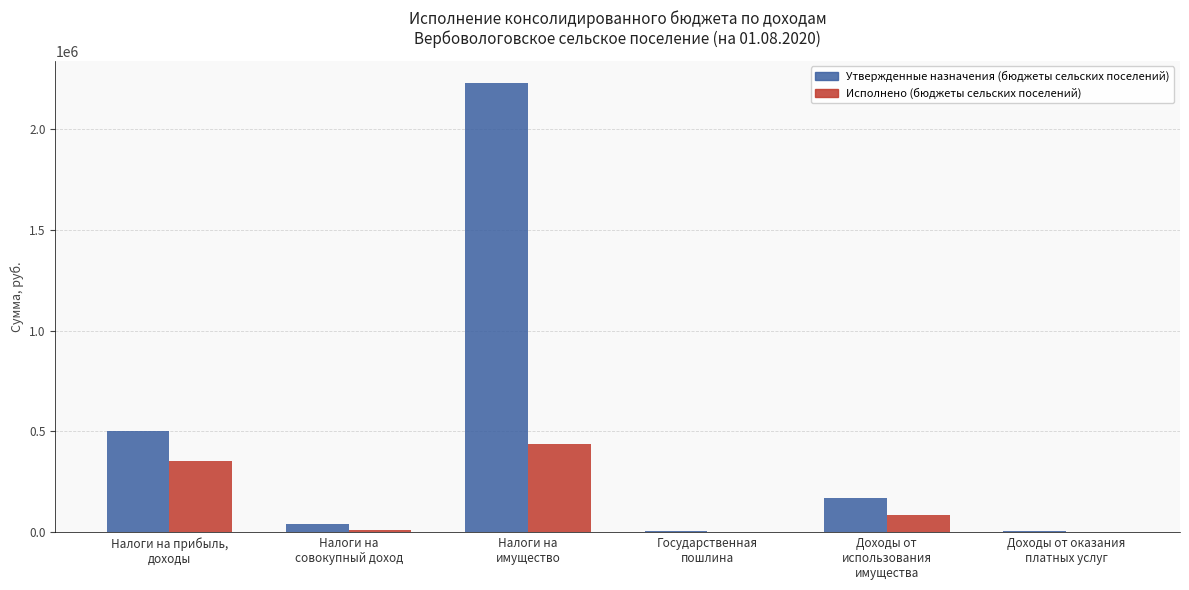

What is the sum of all Утвержденные назначения (бюджеты сельских поселений) values?

2951000.0